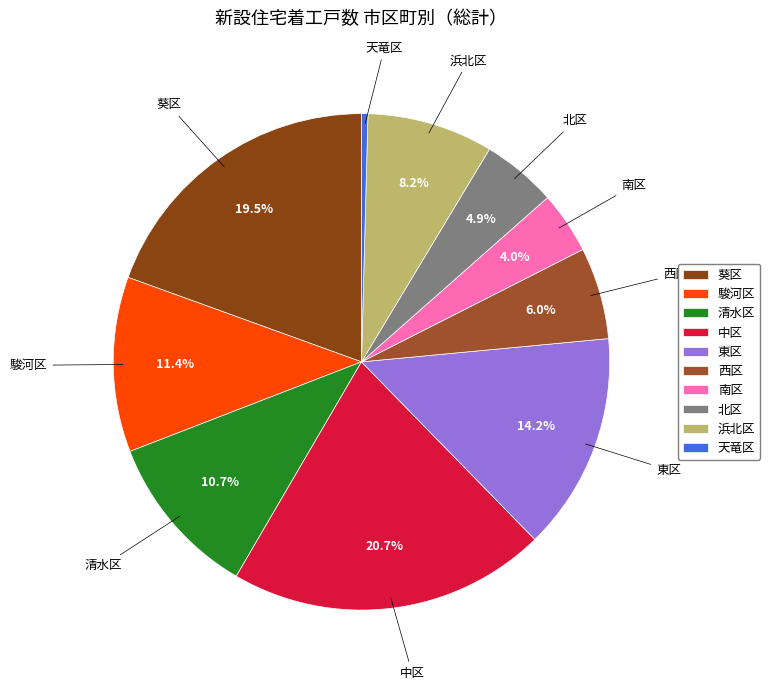

What is the ratio of the value at 北区 to the value at 東区?

0.3